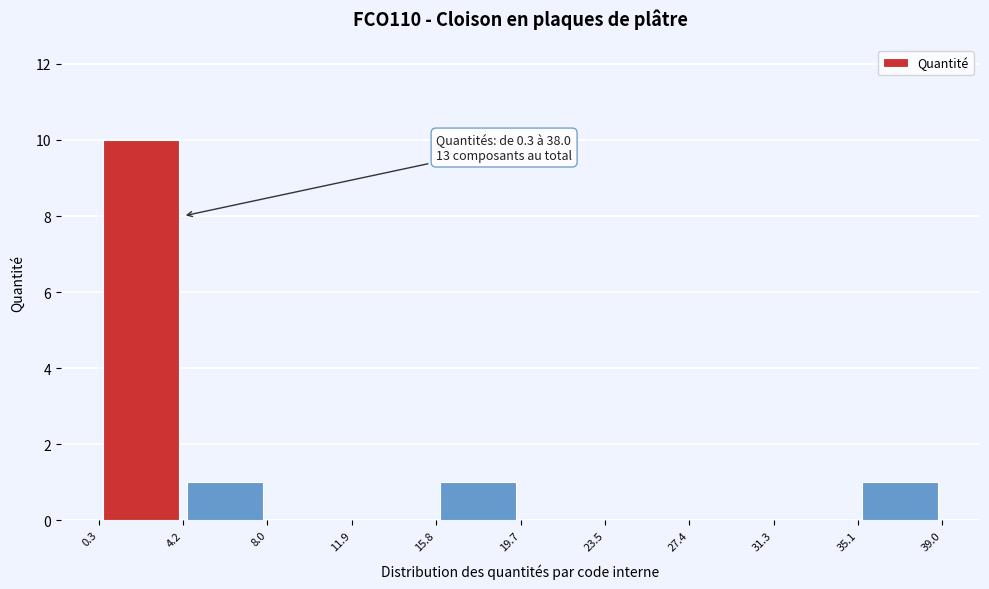

Over which range of the x-axis is the bar tallest?

0.3 to 4.2